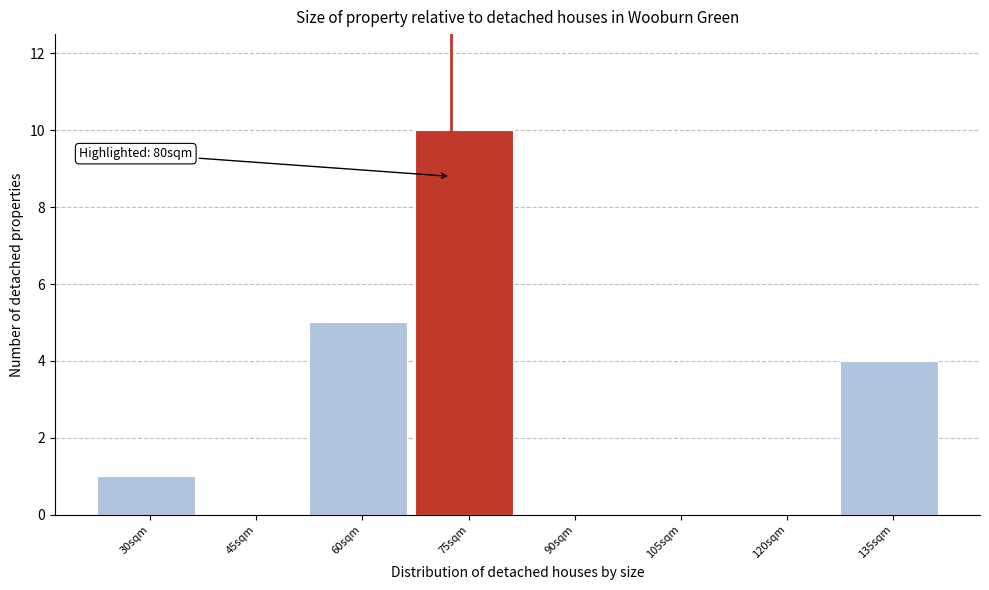

Reading left to right, what are all the values shown in this chart?

30sqm=1	45sqm=0	60sqm=5	75sqm=10	90sqm=0	105sqm=0	120sqm=0	135sqm=4